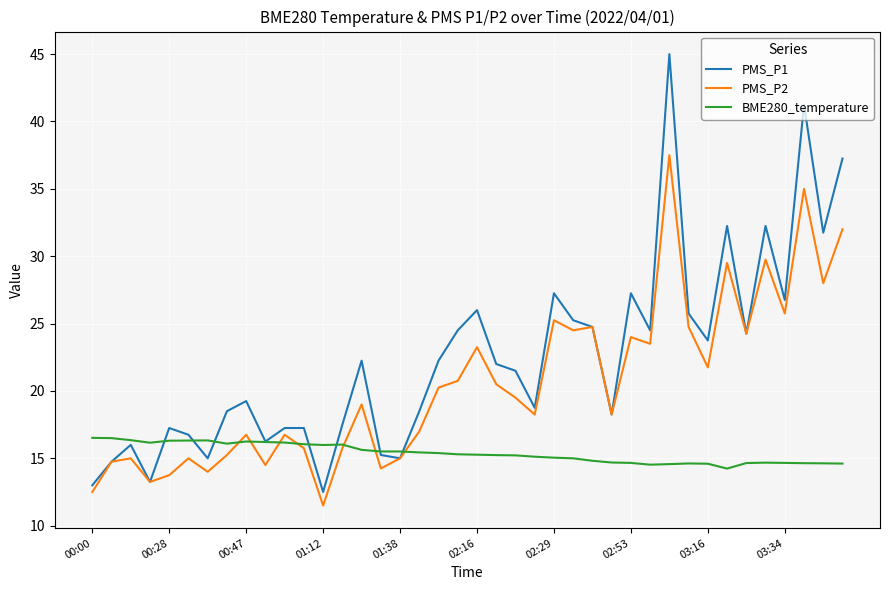

True or false: BME280_temperature and PMS_P1 cross at least once.

True